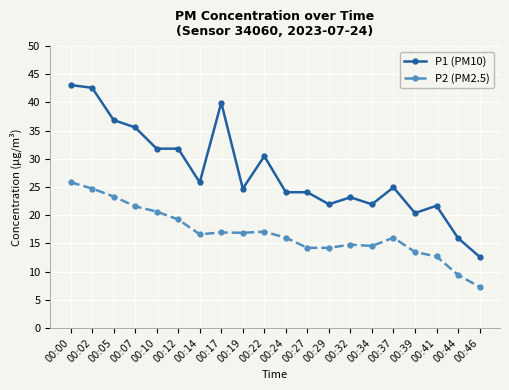

Which category has the highest value across all series?

00:00